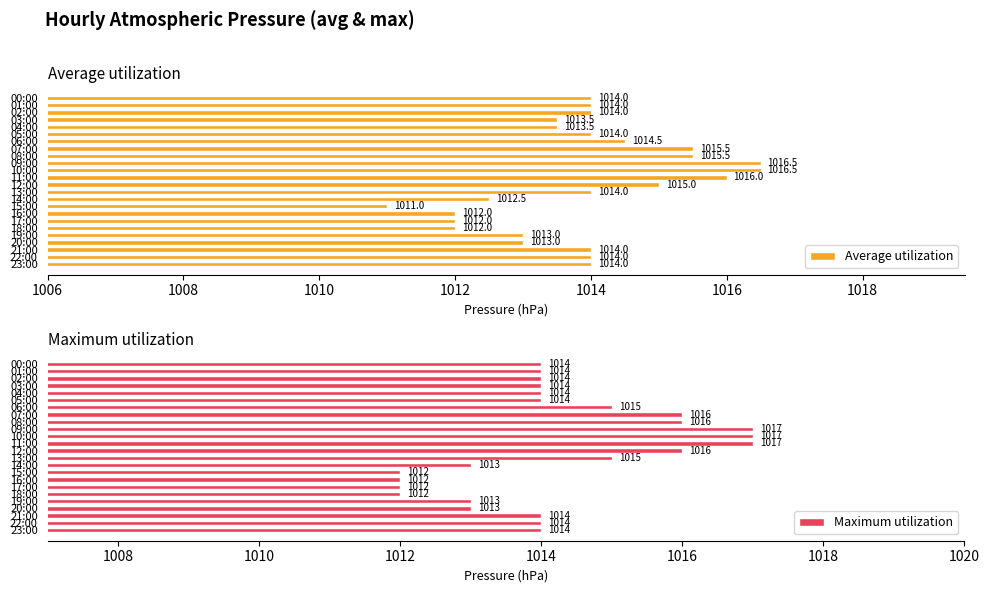

How many bars are there in each group?

2